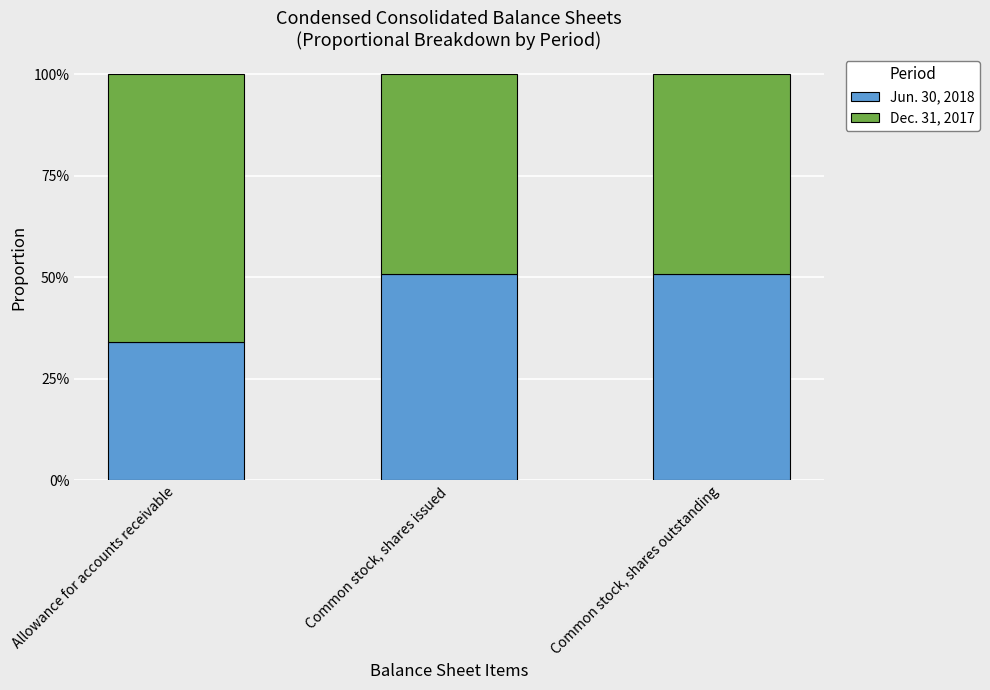

What are all the series names shown in the legend?

Jun. 30, 2018, Dec. 31, 2017